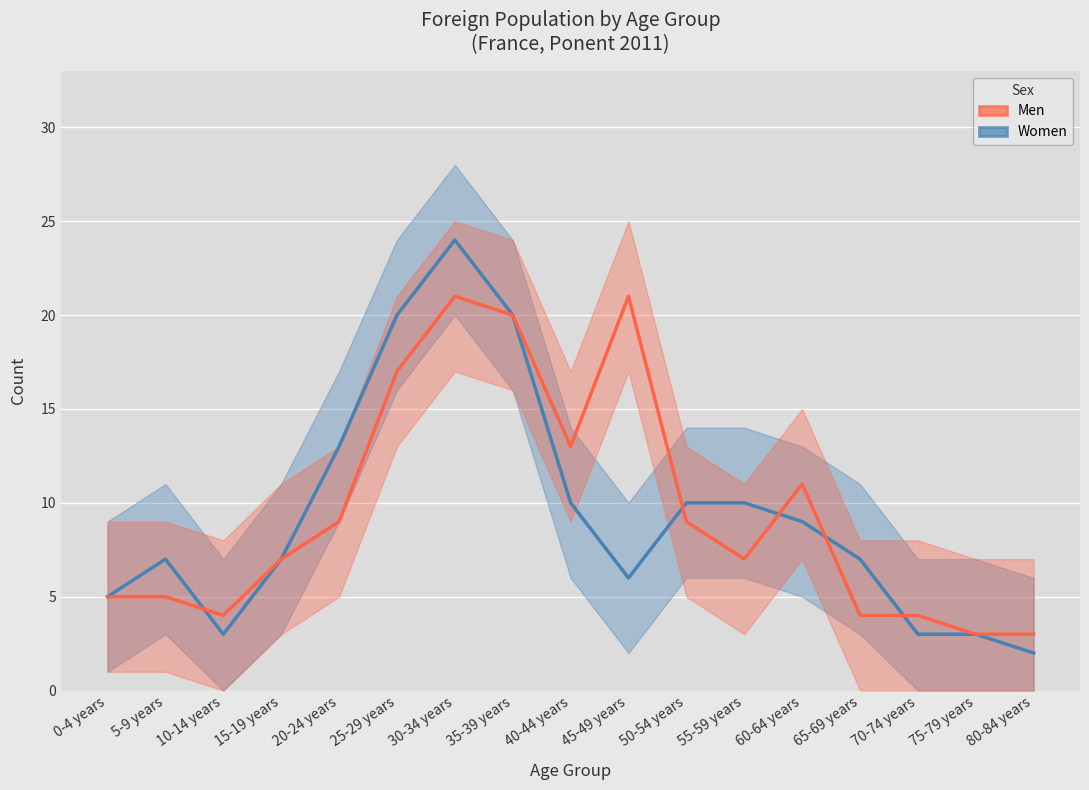

Reading right to left, list all the values displayed in this chart.

Women: 2	3	3	7	9	10	10	6	10	20	24	20	13	7	3	7	5
Men: 3	3	4	4	11	7	9	21	13	20	21	17	9	7	4	5	5